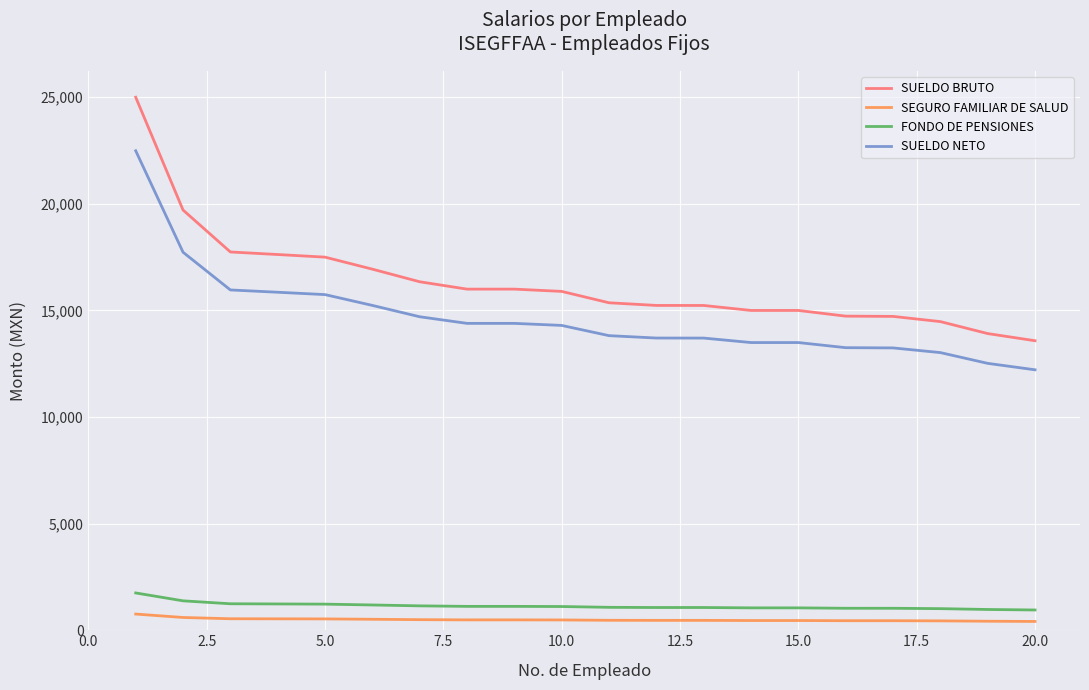

Which series has the widest spread of values?

SUELDO BRUTO